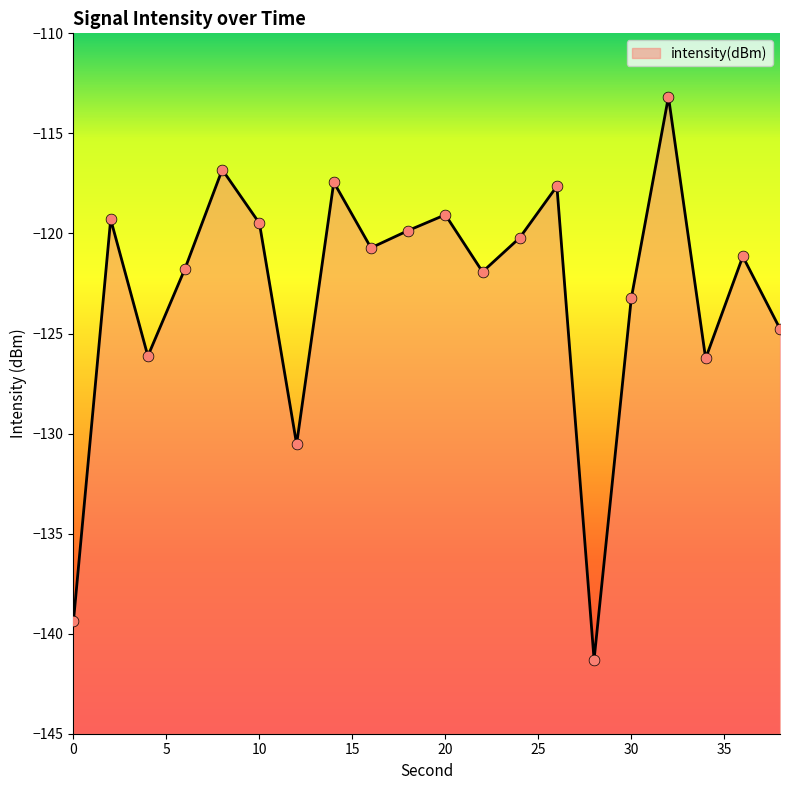

Between 32 and 2, which is larger?

32